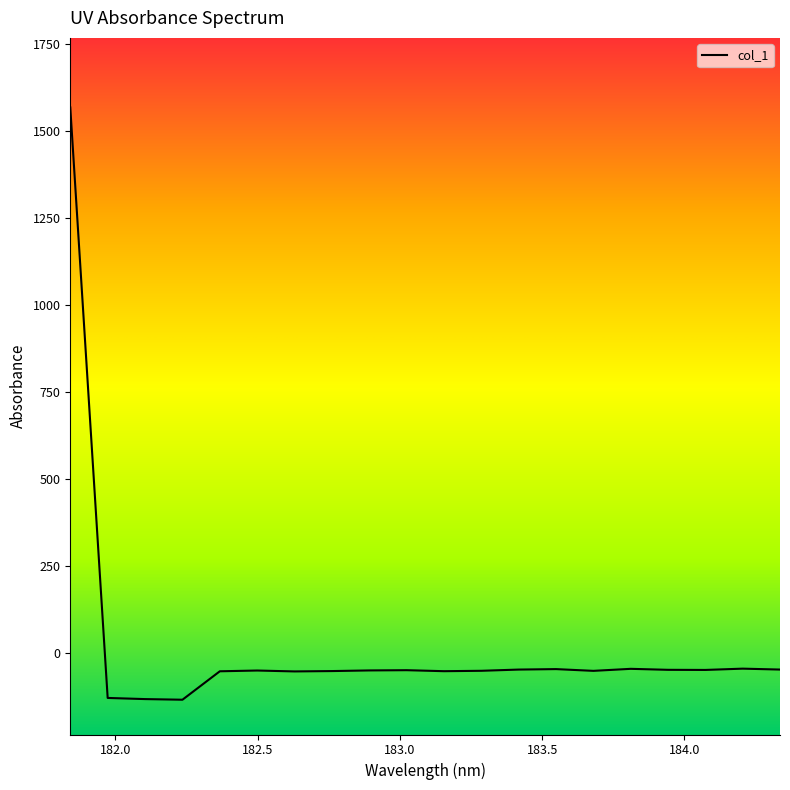

How many negative values are there?

19